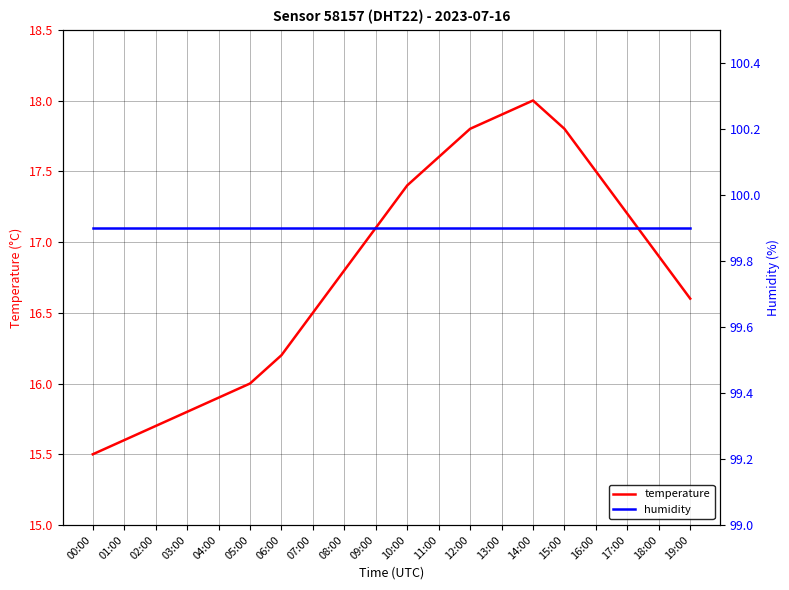

In temperature, how many points are higher than both neighbors (excluding endpoints)?

1